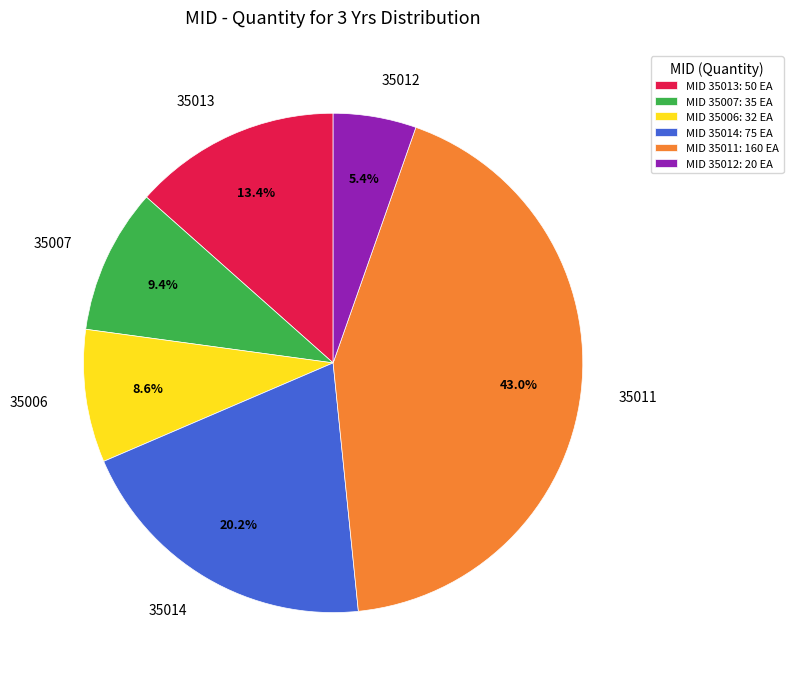

Do 35011 and 35014 together represent more than half of the pie?

Yes